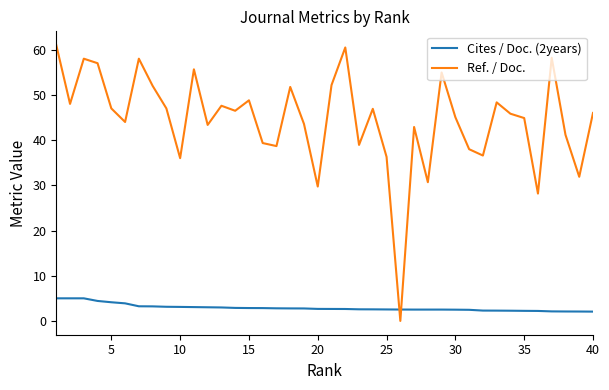

List the series in order of their overall mean, highest first.

Ref. / Doc., Cites / Doc. (2years)